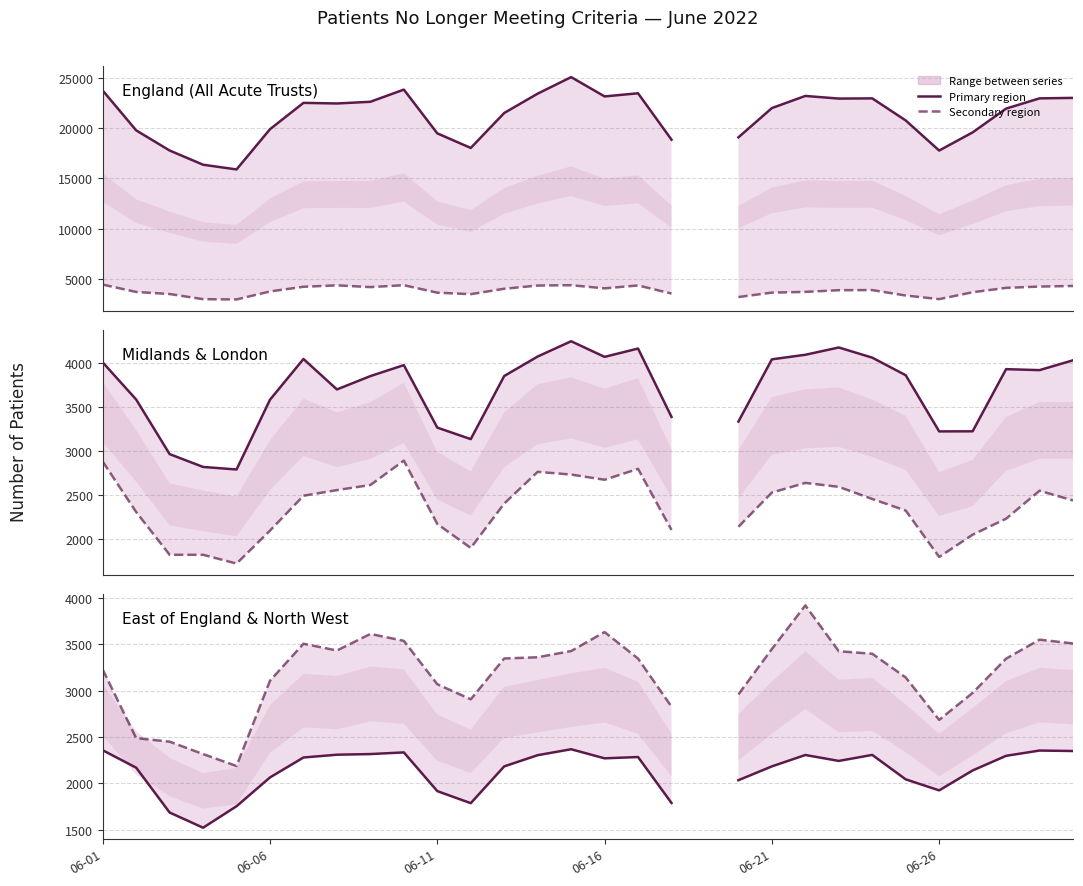

True or false: MIDLANDS and EAST OF ENGLAND cross at least once.

False